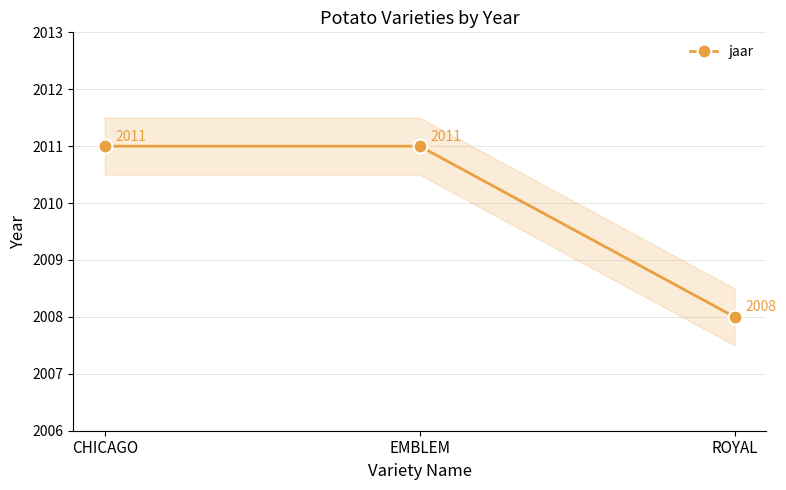

Reading right to left, what are all the values shown in this chart?

2008	2011	2011